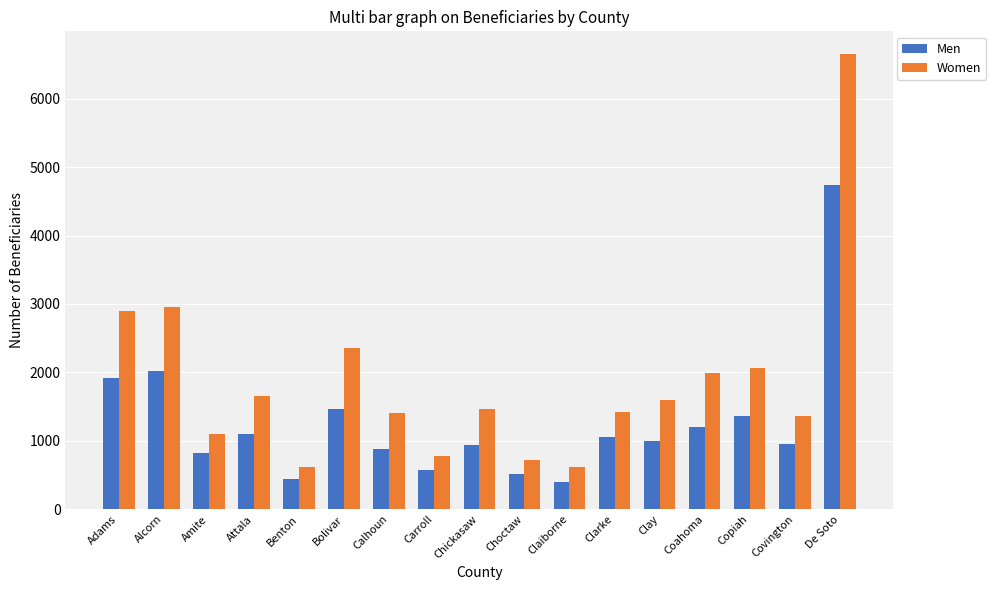

Which series changed the most between Bolivar and Copiah?

Women